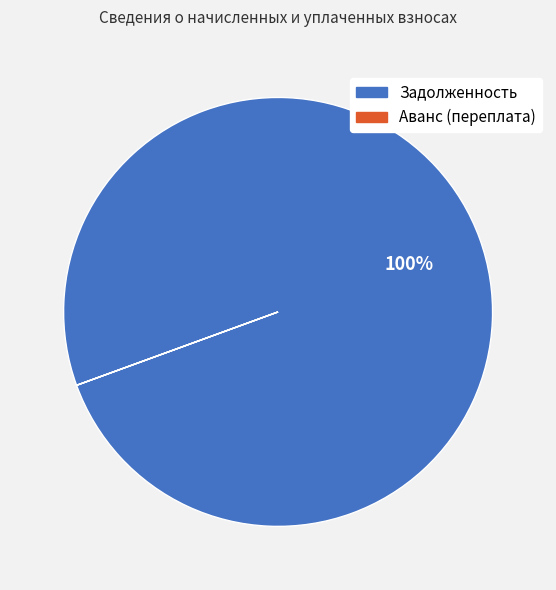

To the nearest percent, what is the difference between the largest and smallest slice percentages?

100%